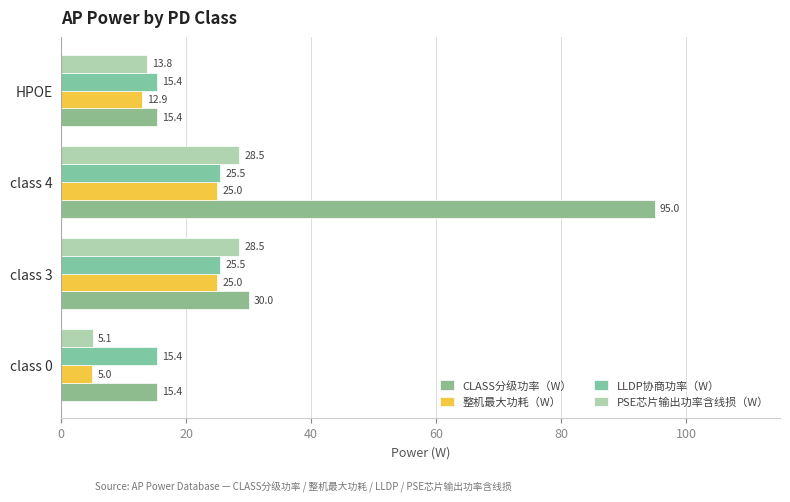

Count the number of data series in this chart.

4